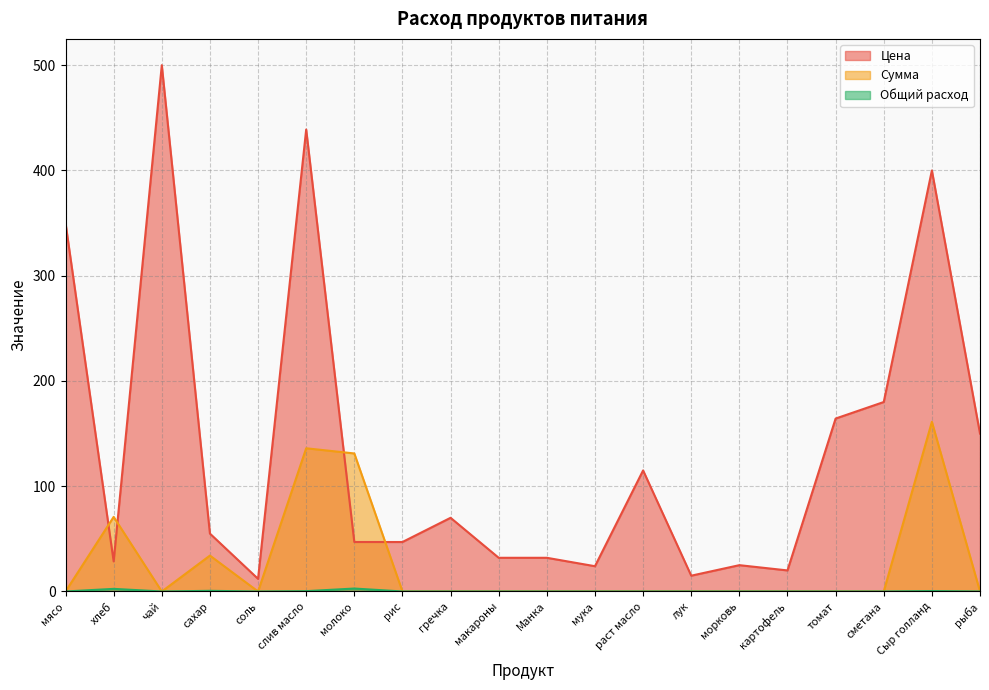

Reading left to right, what are all the values shown in this chart?

Цена: мясо=350.0	хлеб=28.6	чай=500.0	сахар=55.0	соль=12.0	слив масло=438.9	молоко=47.0	рис=47.0	гречка=70.0	макароны=32.0	Манка=32.0	мука=24.0	раст масло=115.0	лук=15.0	морковь=25.0	картофель=20.0	томат=164.3	сметана=180.0	Сыр голланд=400.0	рыба=150.0
Сумма: мясо=0.0	хлеб=70.9	чай=0.0	сахар=34.1	соль=0.0	слив масло=136.1	молоко=131.1	рис=0.0	гречка=0.0	макароны=0.0	Манка=0.0	мука=0.0	раст масло=0.0	лук=0.0	морковь=0.0	картофель=0.0	томат=0.0	сметана=0.0	Сыр голланд=161.2	рыба=0.0
Общий расход: мясо=0.0	хлеб=2.5	чай=0.0	сахар=0.6	соль=0.0	слив масло=0.3	молоко=2.8	рис=0.0	гречка=0.0	макароны=0.0	Манка=0.0	мука=0.0	раст масло=0.0	лук=0.0	морковь=0.0	картофель=0.0	томат=0.0	сметана=0.0	Сыр голланд=0.4	рыба=0.0